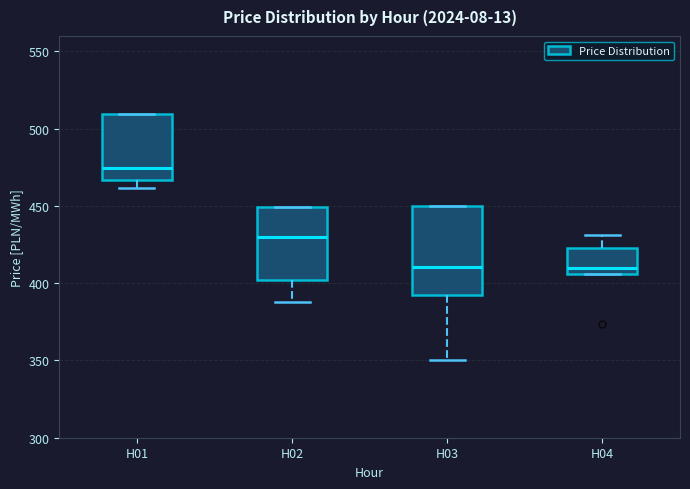

Reading left to right, transcribe this box plot: for each box, give where its median line is, the range the box spans, and where its two whiskers end, as read against the y-axis. The values are not printed on the chart, so give them approximately, as read against the axis.

H01: median 475, box 465 to 510, whiskers 460 to 510
H02: median 430, box 400 to 450, whiskers 390 to 450
H03: median 410, box 395 to 450, whiskers 350 to 450
H04: median 410, box 405 to 425, whiskers 405 to 430